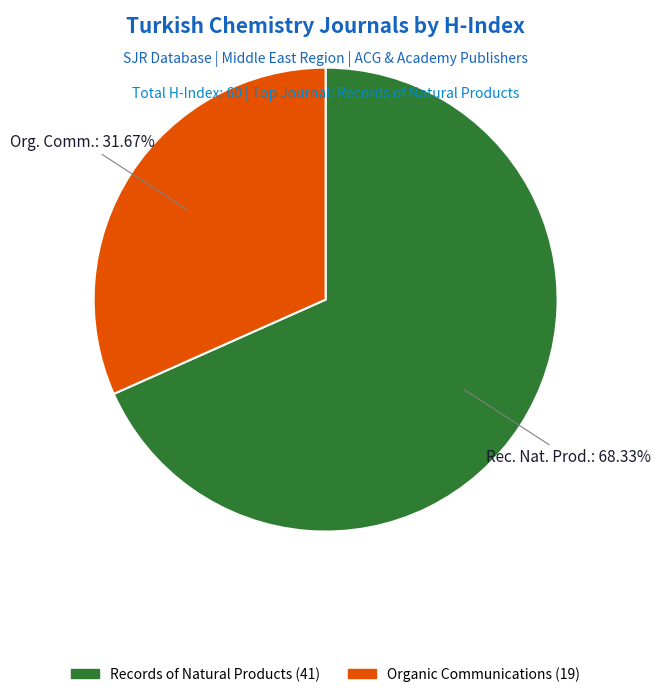

Combined, what portion of the pie is Records of Natural Products and Organic Communications?

100.0%